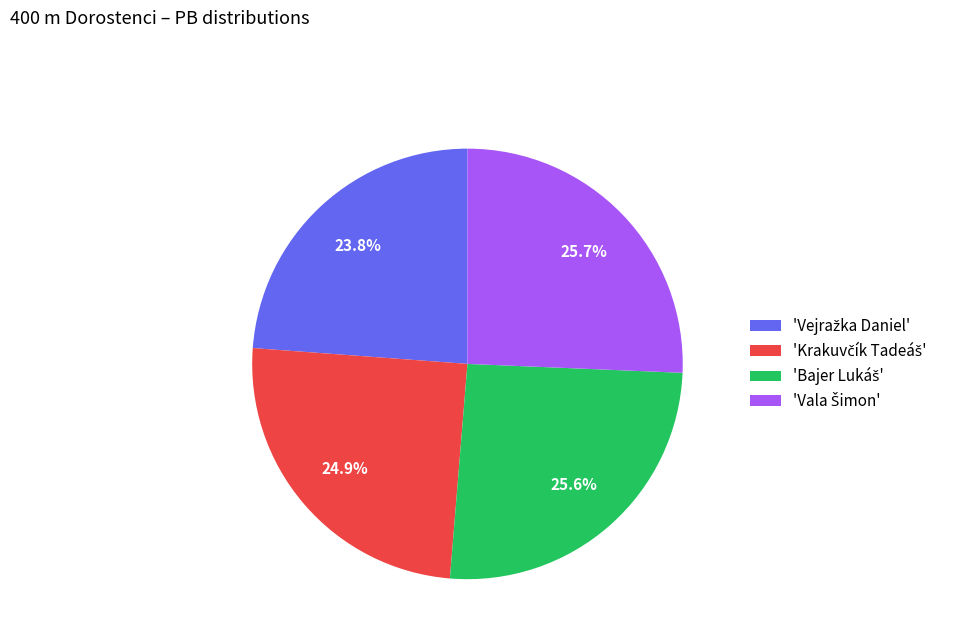

How many segments does this pie chart have?

4